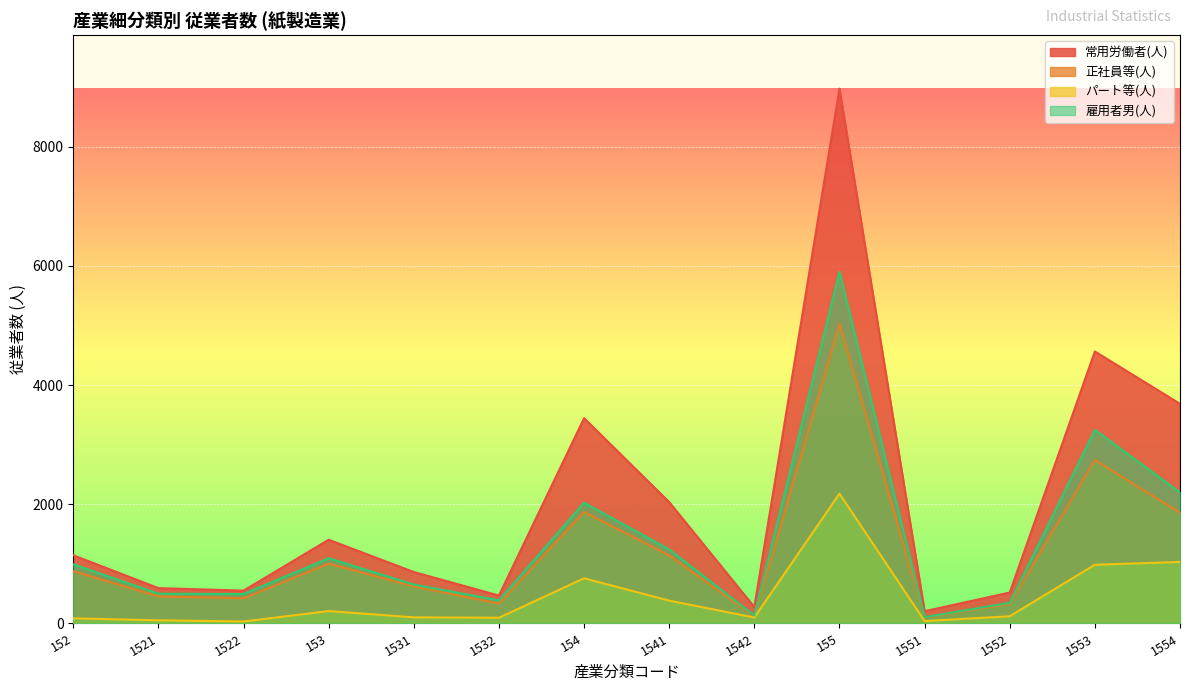

At which label does パート等(人) first exceed 121?

153